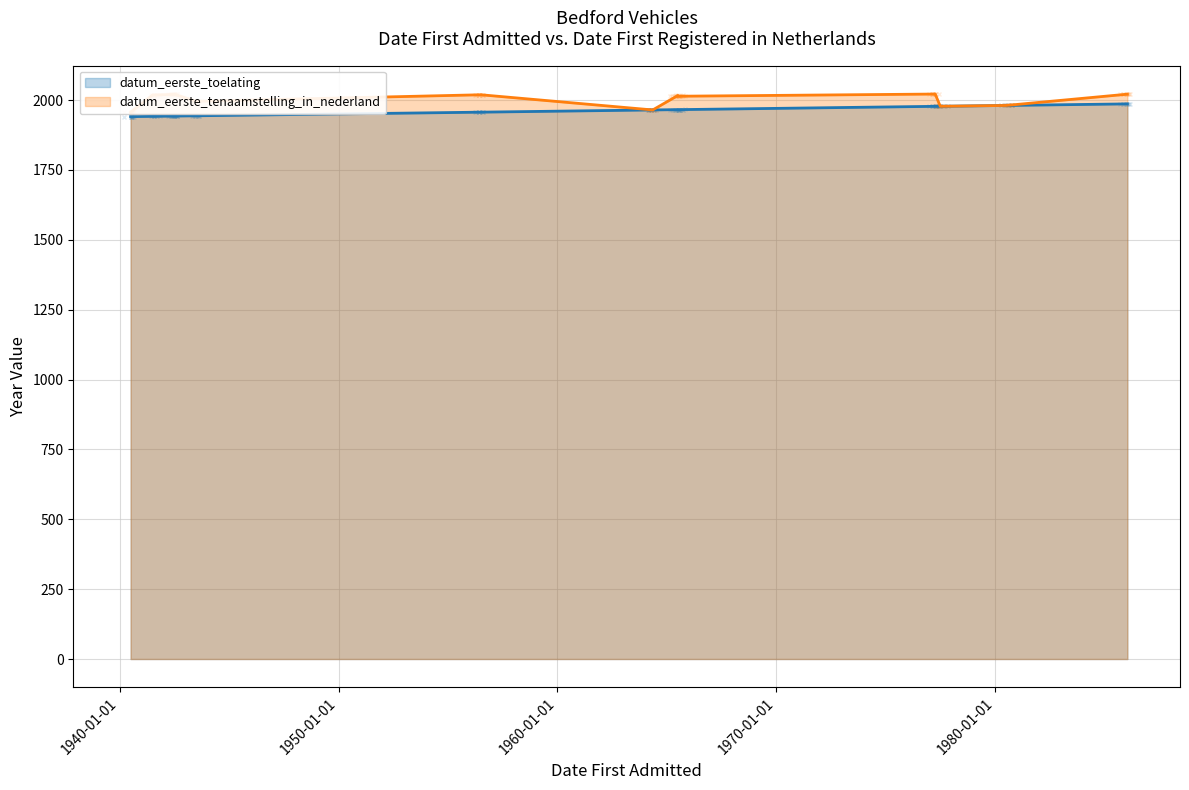

What is the value of the datum_eerste_tenaamstelling_in_nederland point at the 8th from the left?

2015.9